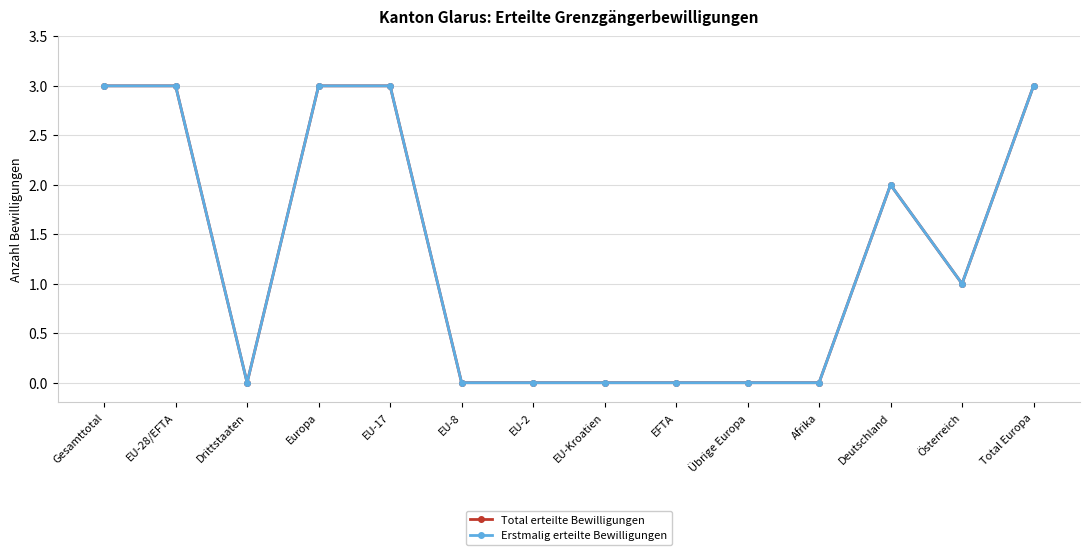

True or false: Total erteilte Bewilligungen and Erstmalig erteilte Bewilligungen cross at least once.

False